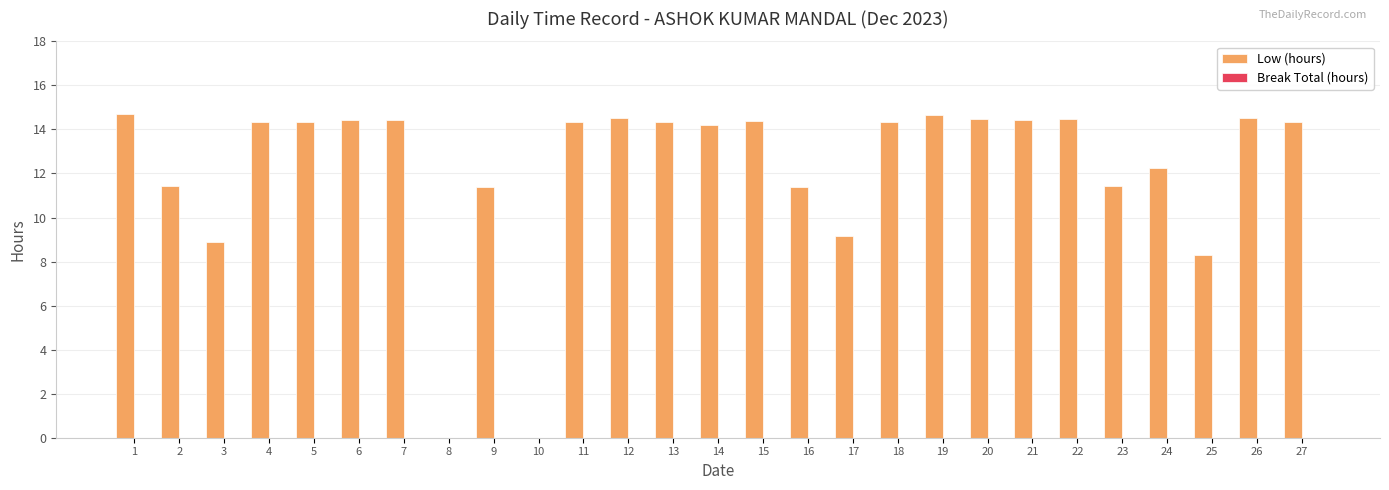

The value at 4 is 21.6. True or false?

False